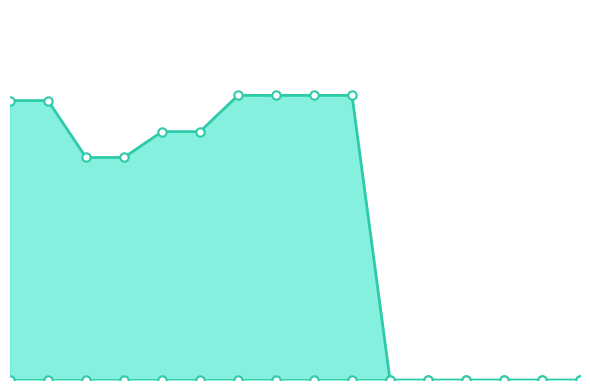

True or false: VEK has a value of -102 at 15.

False